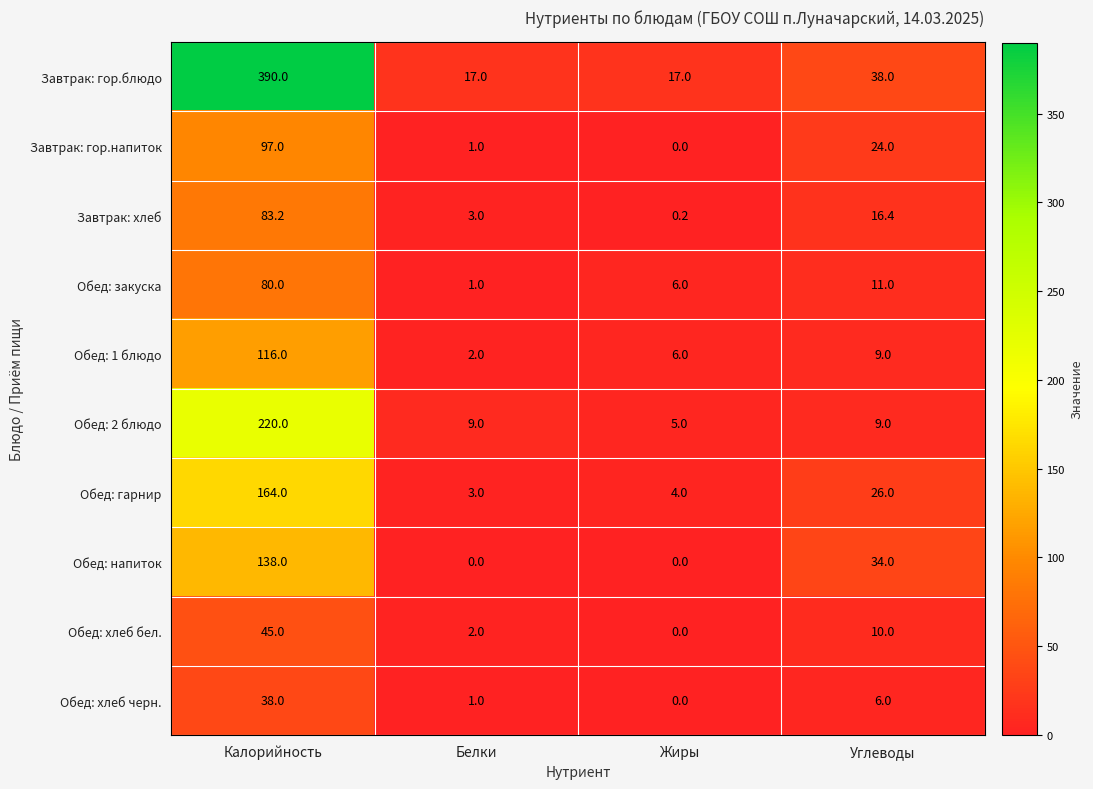

What is the difference between the maximum and minimum values in the Завтрак: хлеб series?

83.0